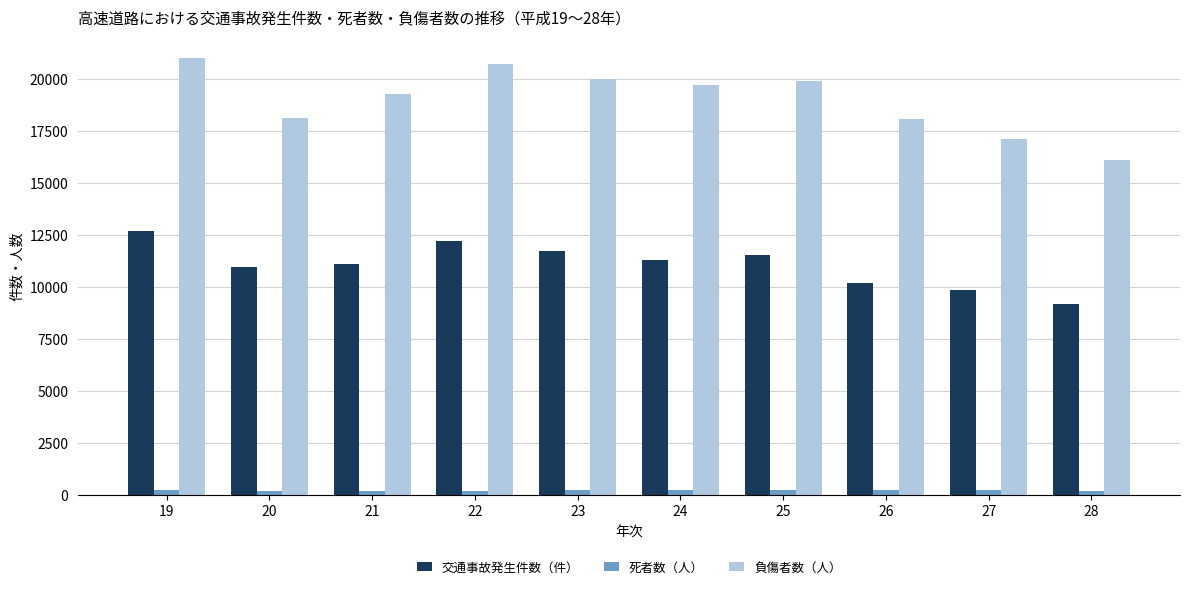

What is the greatest value displayed?

21007